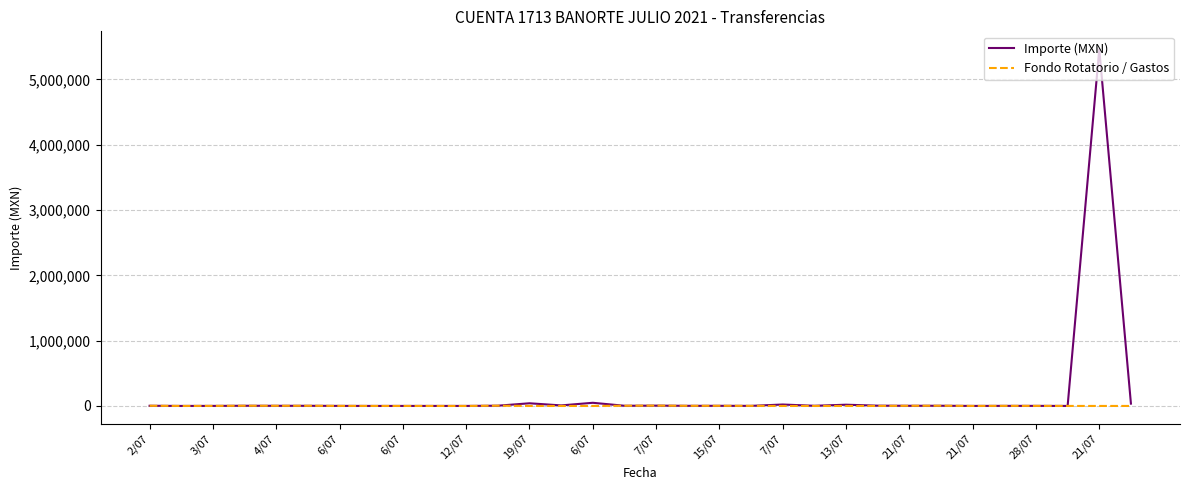

List the series in order of their peak value, highest first.

Importe (MXN), Fondo Rotatorio / Gastos